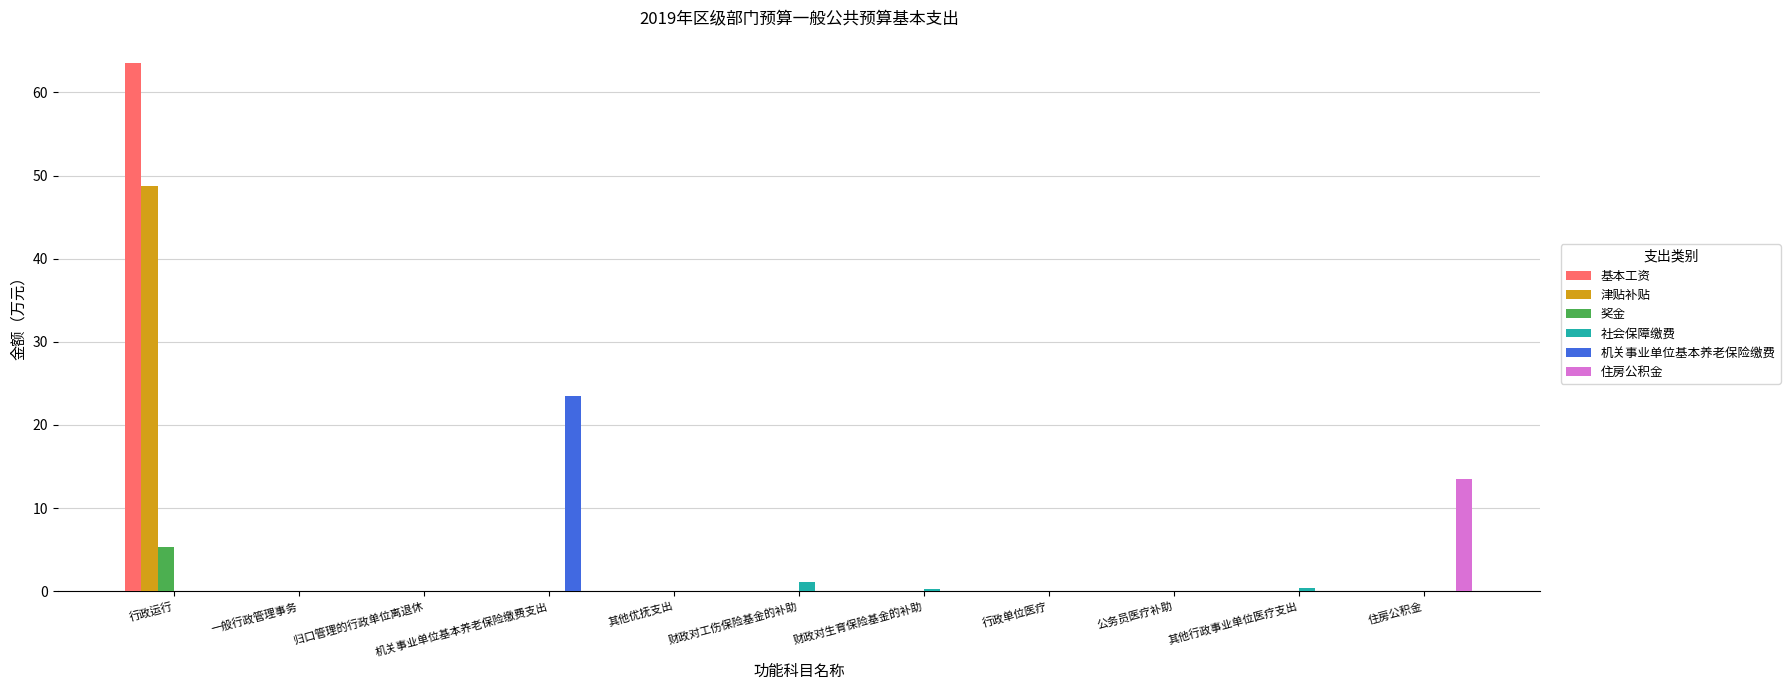

The 机关事业单位基本养老保险缴费 series shows 8.1 at 公务员医疗补助. True or false?

False